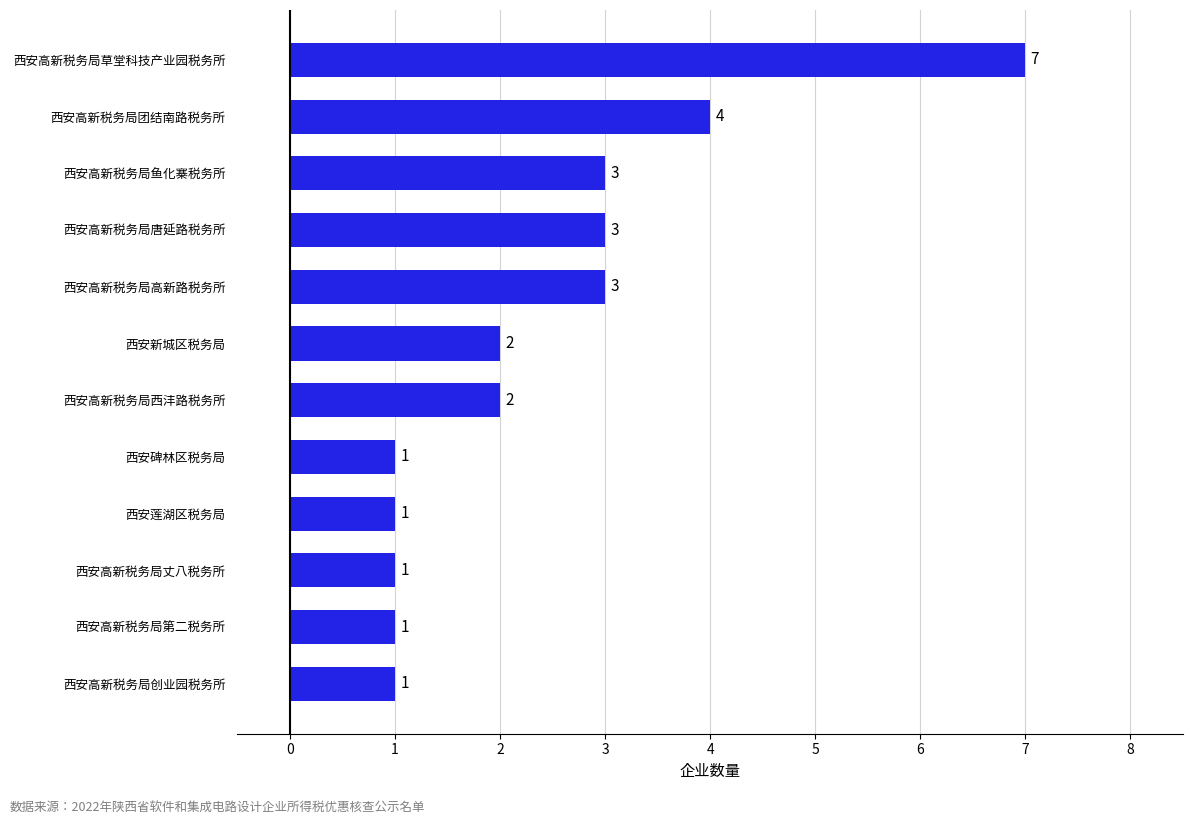

What is the average value?

2